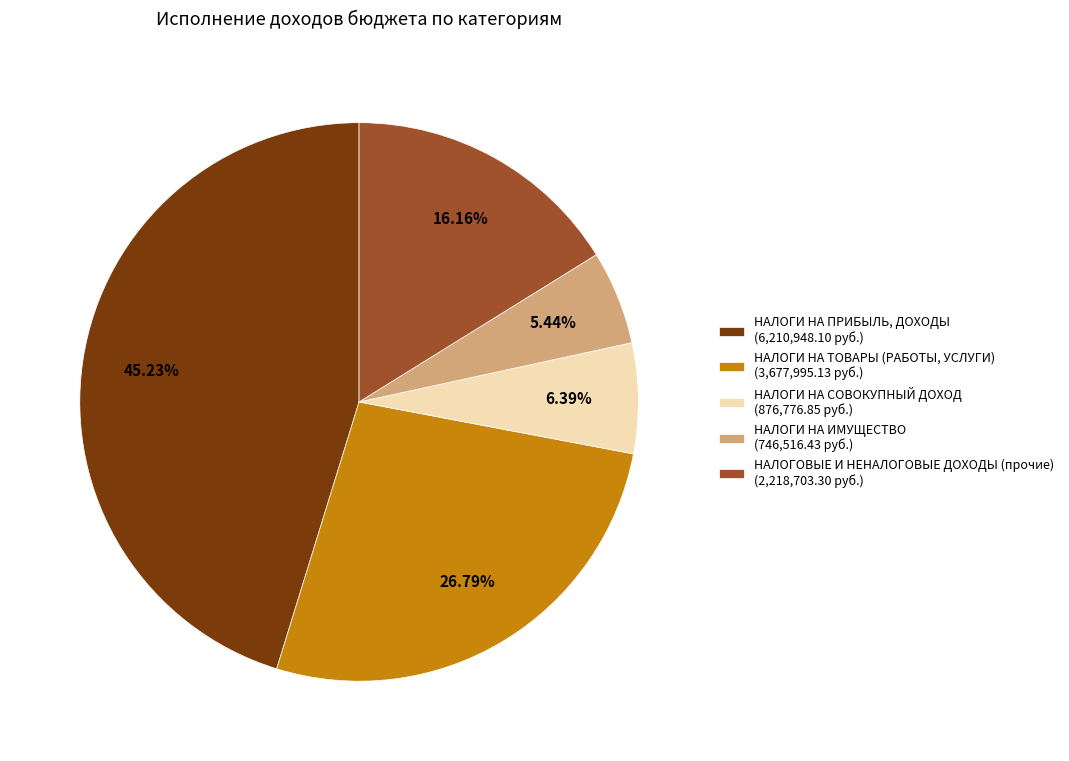

Is the sum of НАЛОГИ НА СОВОКУПНЫЙ ДОХОД and НАЛОГИ НА ПРИБЫЛЬ, ДОХОДЫ greater than half?

Yes